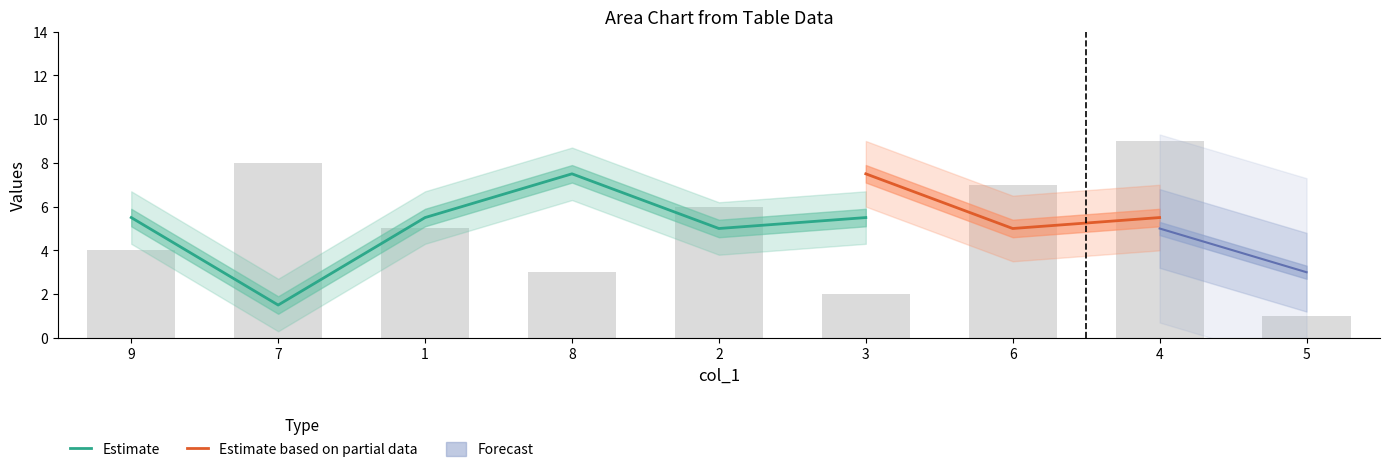

Is the value of col_3 at 4 greater than the value of col_4 at 1?

No